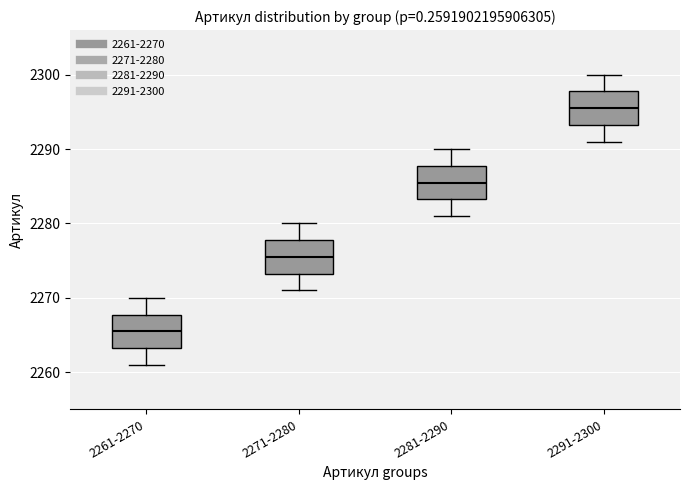

Which box's median line is the highest?

2291-2300